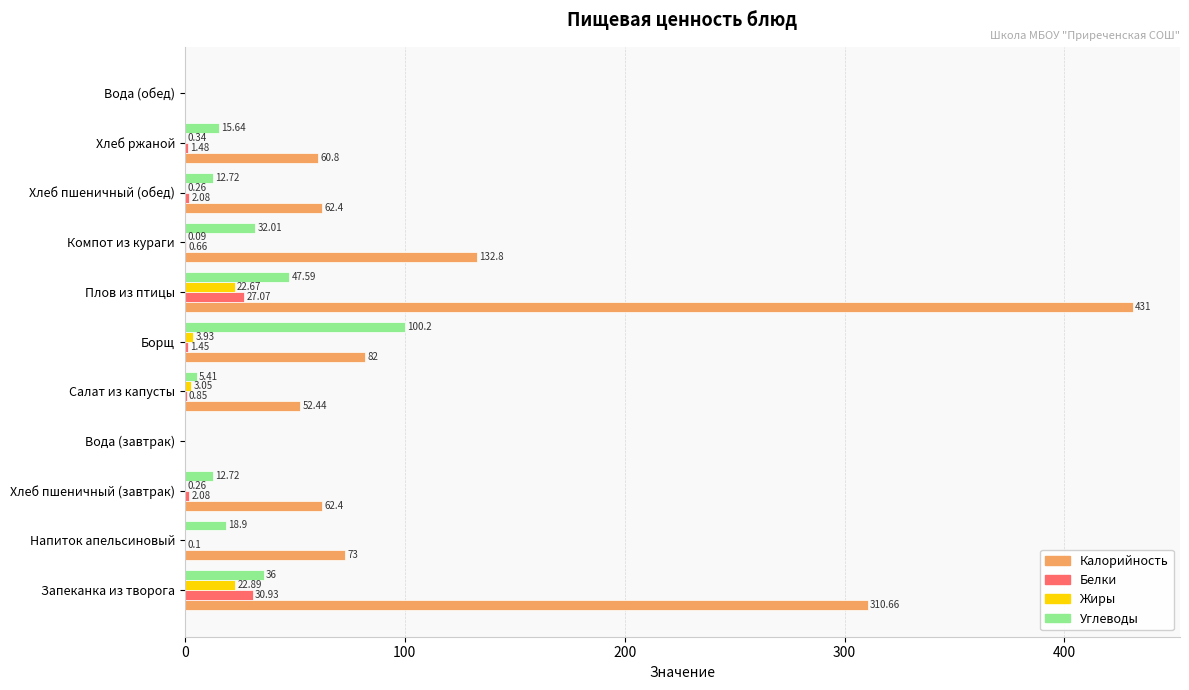

Which series has the largest total across all categories?

Калорийность